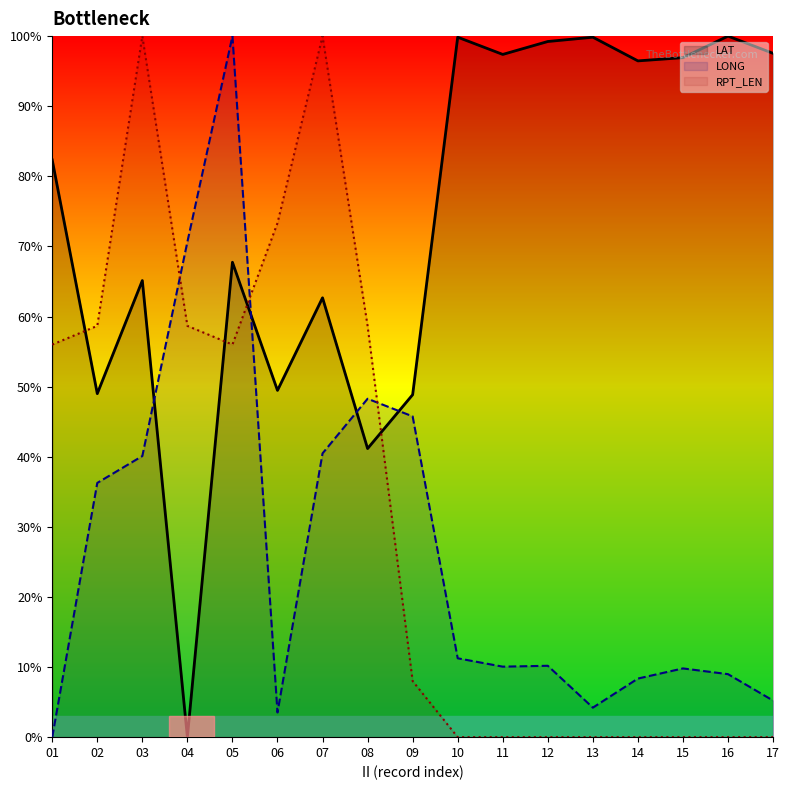

Which series ends up on top after the final intersection of LONG and LAT?

LAT